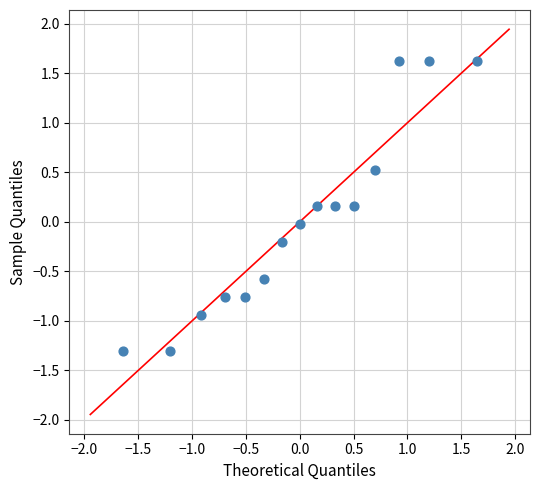

What is the range of X values (max minus min)?

3.3